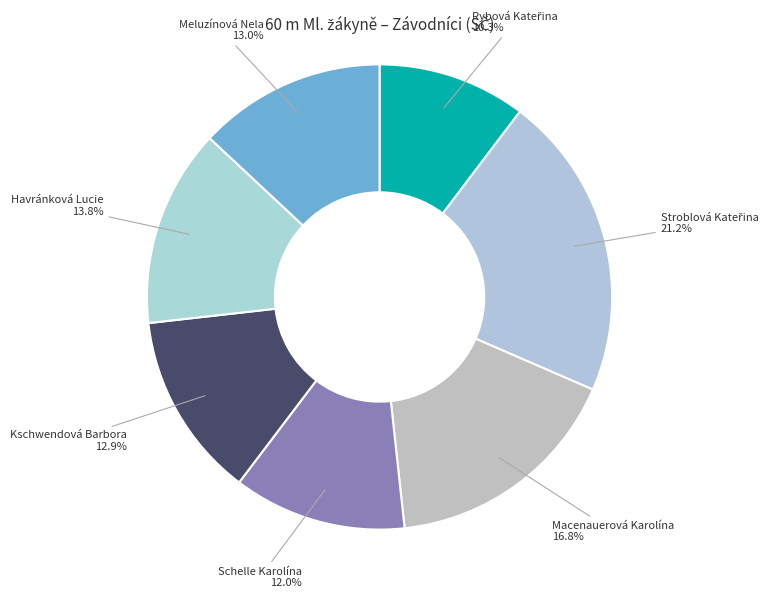

To the nearest percent, what is the difference between the largest and smallest slice percentages?

11%